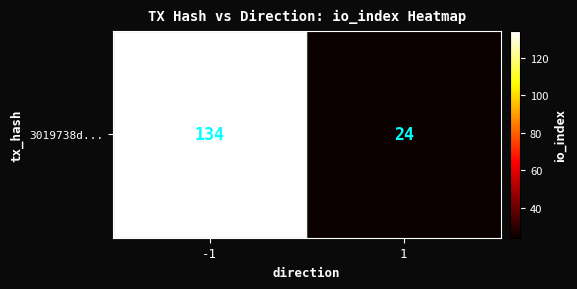

List the labels in order of value, largest first.

-1, 1